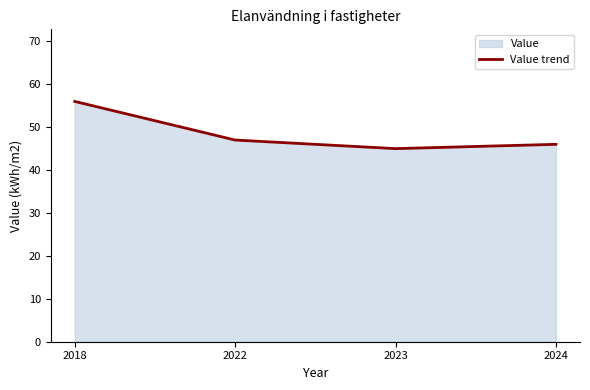

Reading left to right, what are all the values shown in this chart?

2018=56	2022=47	2023=45	2024=46